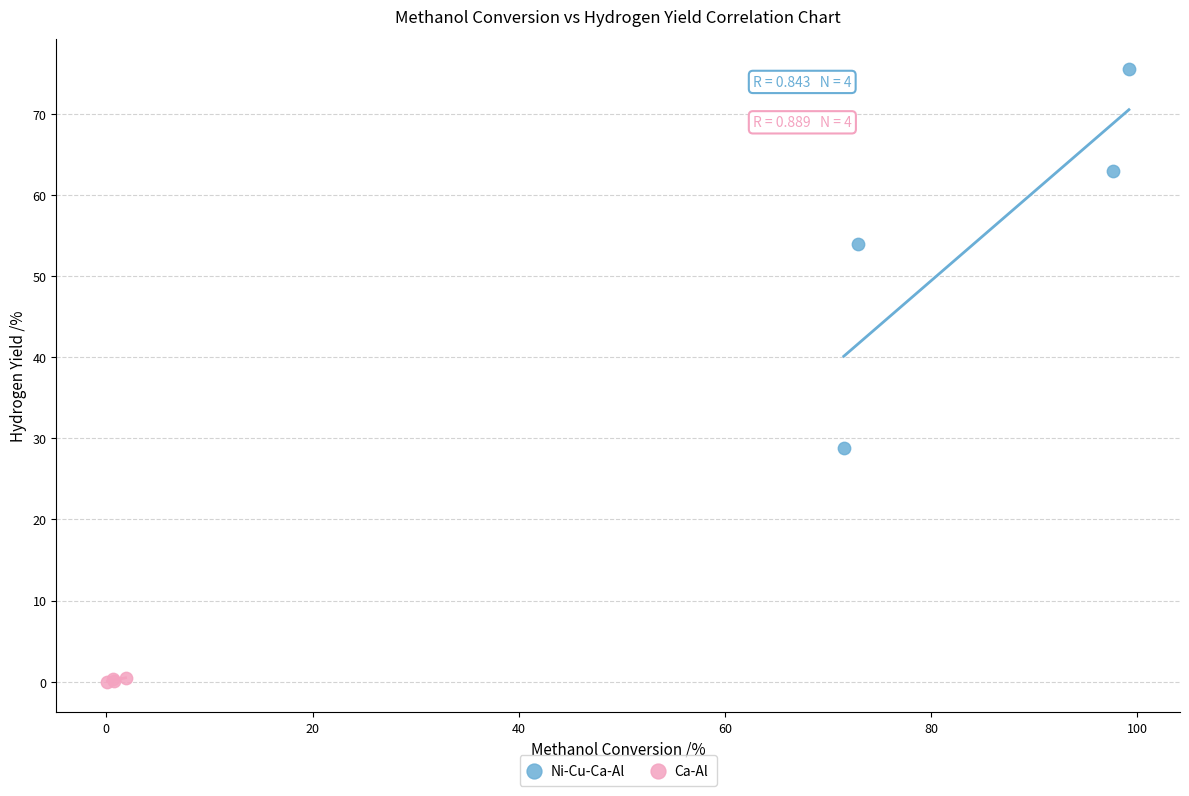

Which series has the widest spread of Y values?

Ni-Cu-Ca-Al